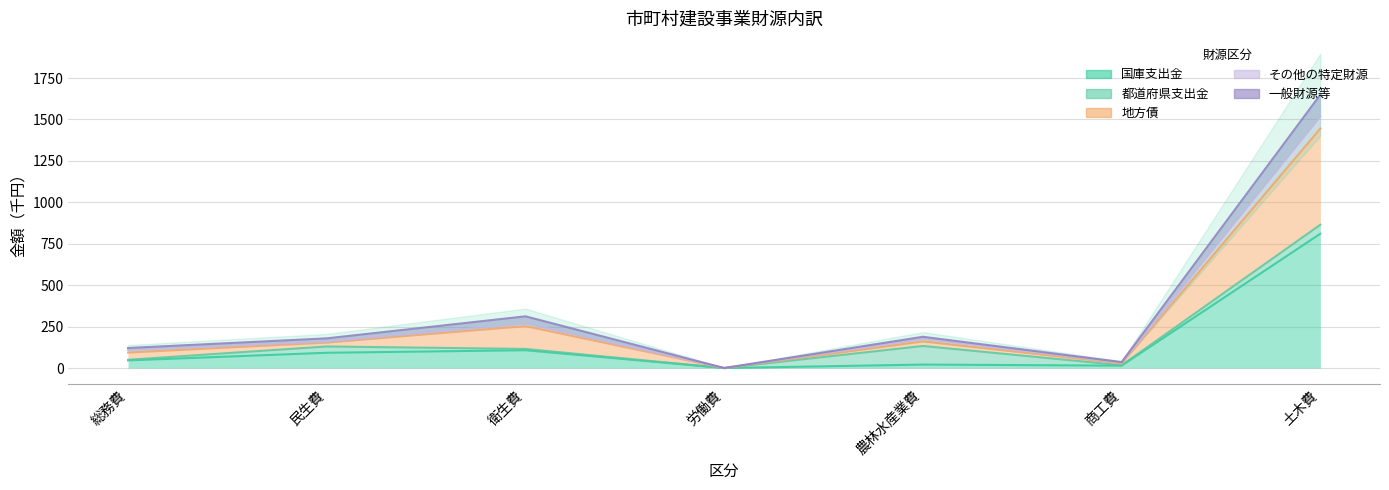

True or false: 国庫支出金 and 一般財源等 cross at least once.

False